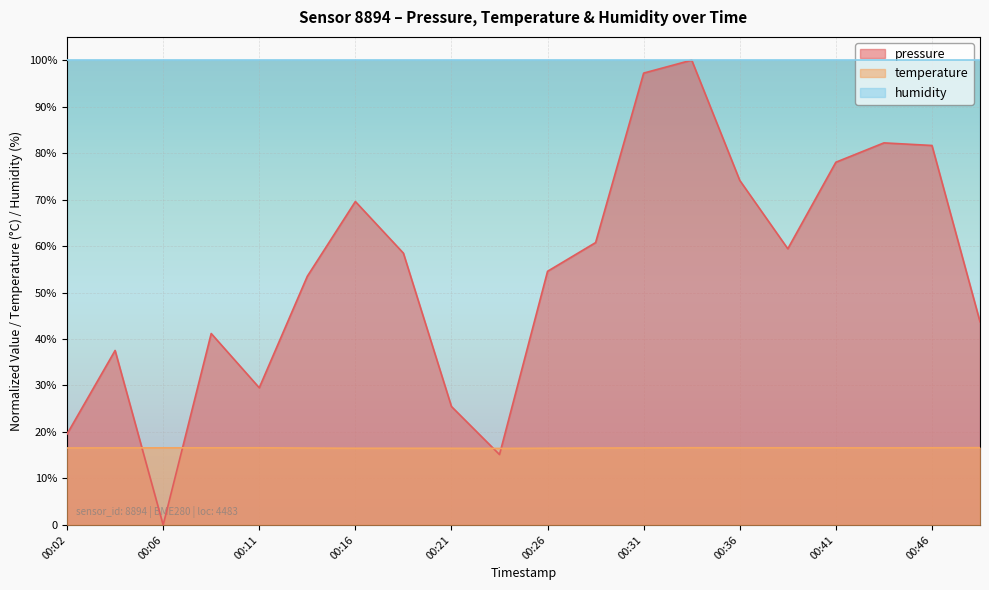

What is the difference between the second highest and second lowest values in the pressure series?

82.1